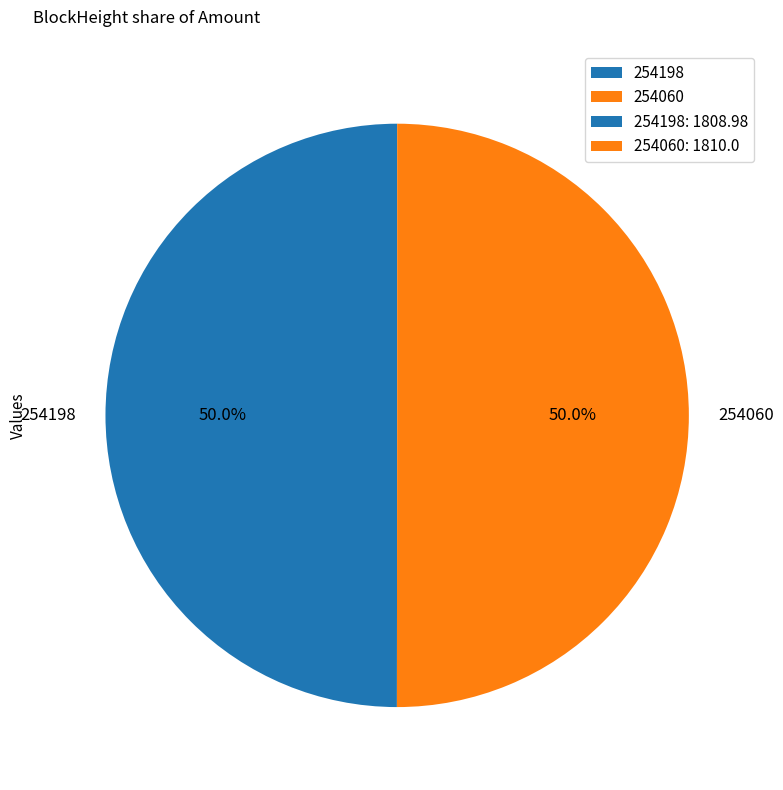

Is the sum of 254060 and 254198 greater than half?

Yes